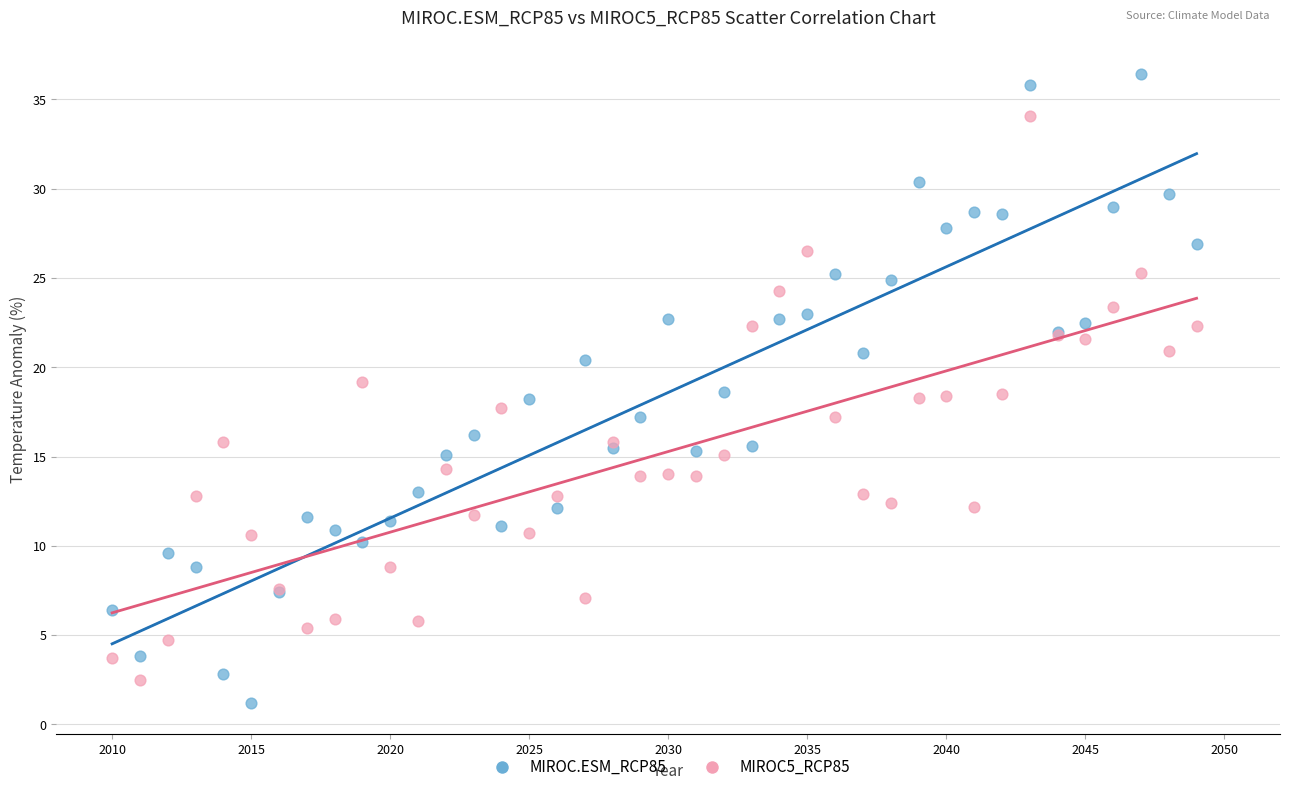

What are all the series names shown in the legend?

MIROC.ESM_RCP85, MIROC5_RCP85